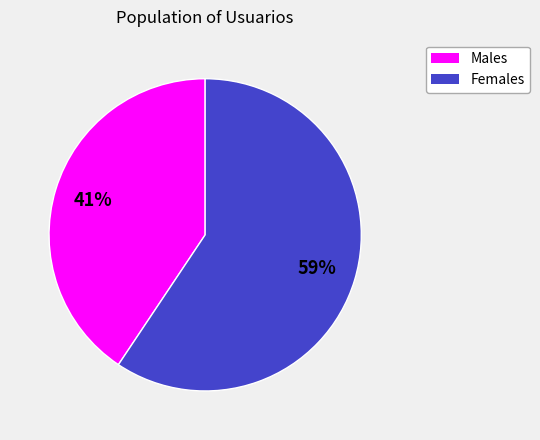

To the nearest percent, what is the average slice percentage?

50%